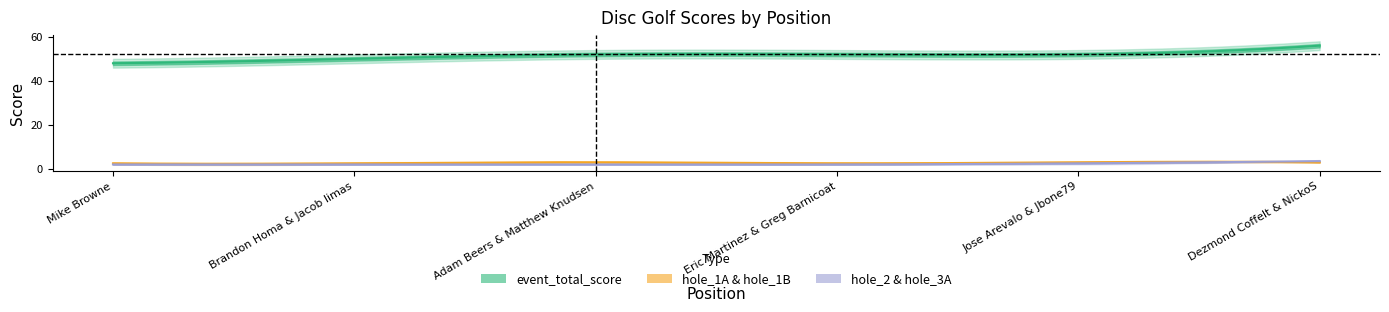

How many interior local valleys does the hole_1B series have?

1